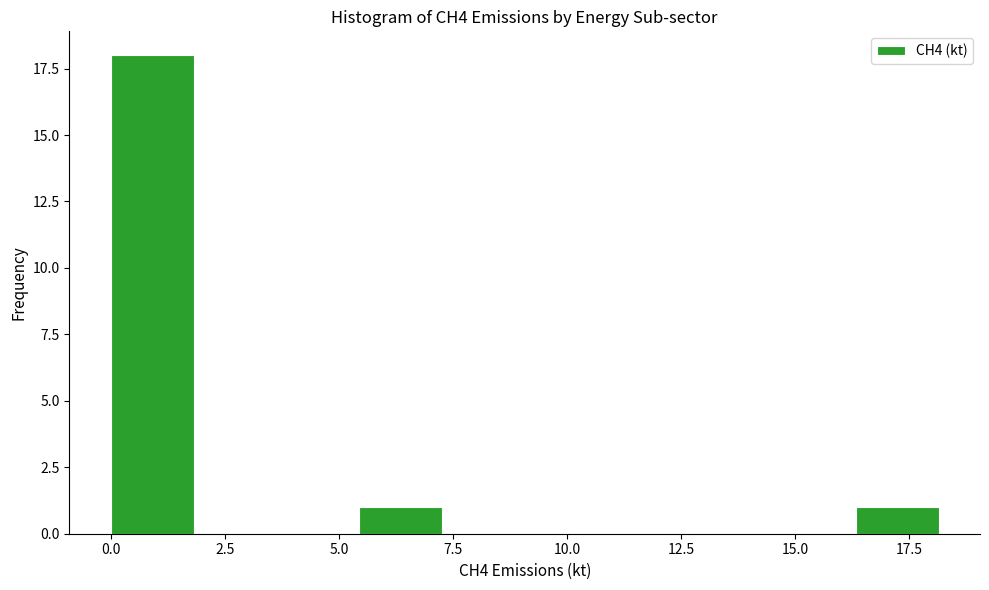

Around what value on the x-axis is the tallest bar? Give the approximate position of its centre, as read against the axis.

1.0